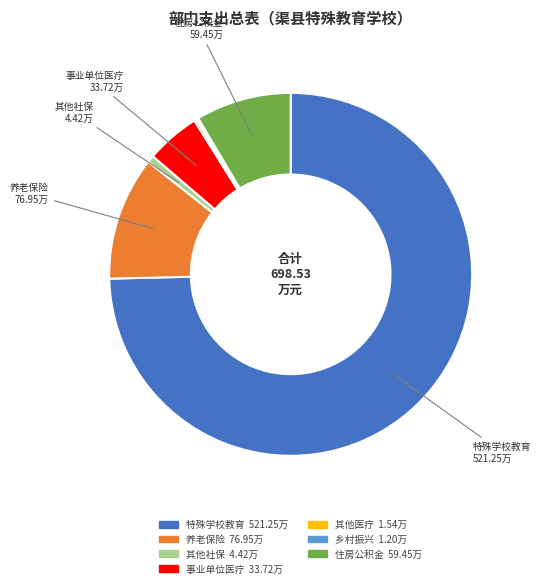

Is there a majority slice in this chart?

Yes